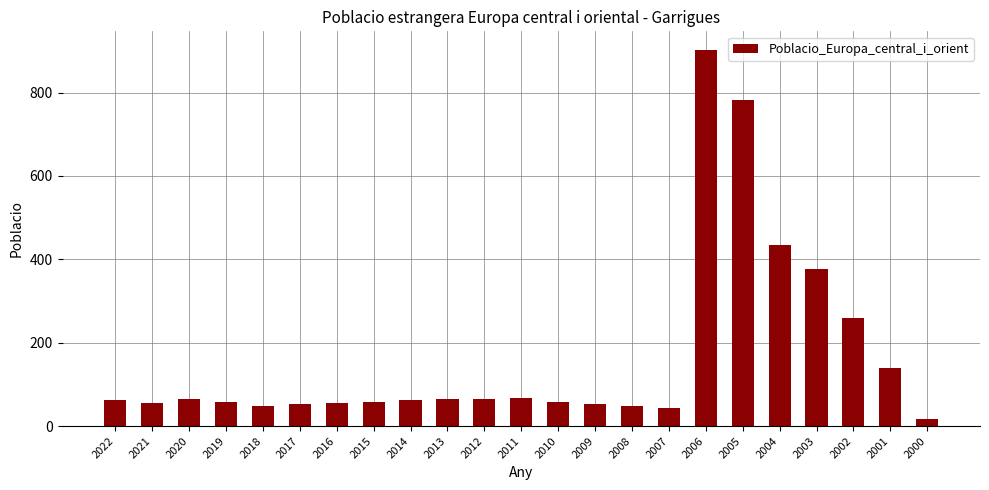

Which has a higher value, 2012 or 2008?

2012